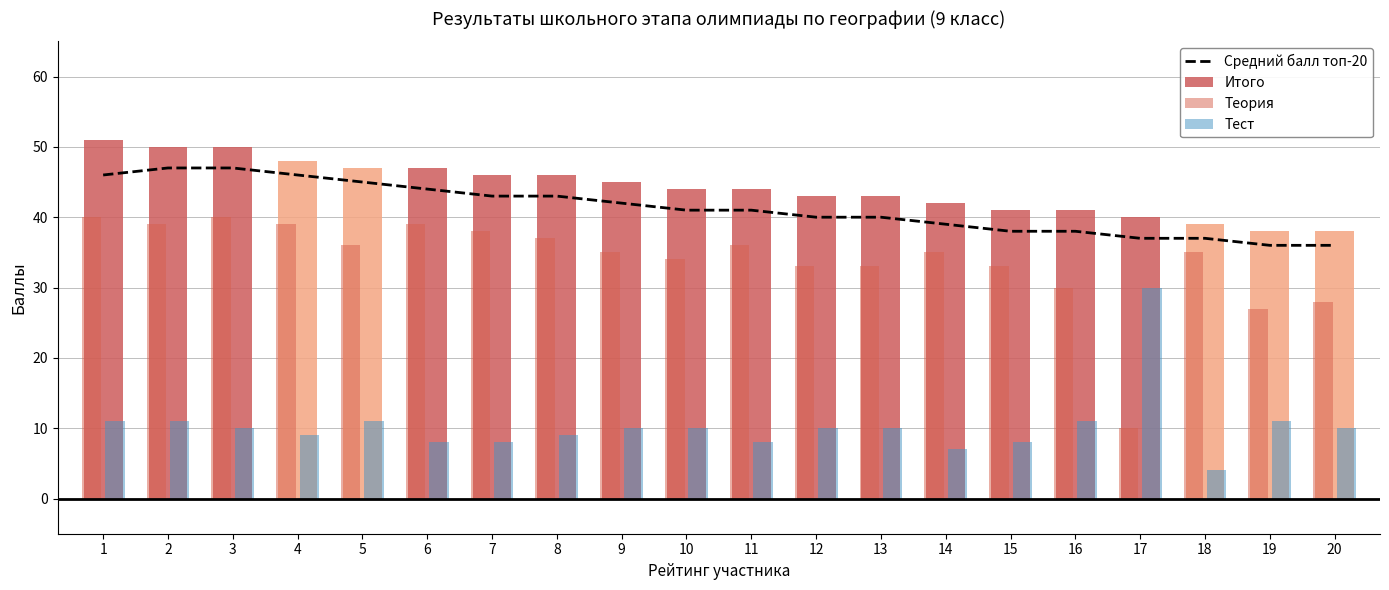

How many values in the Тест series exceed 10?

6